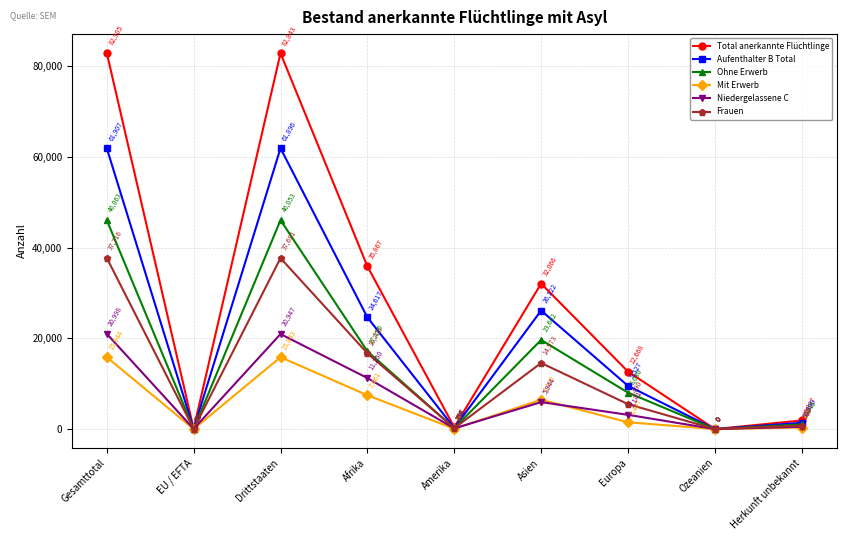

Between which two adjacent categories do Aufenthalter B Total and Niedergelassene C first intersect?

Gesamttotal and EU / EFTA